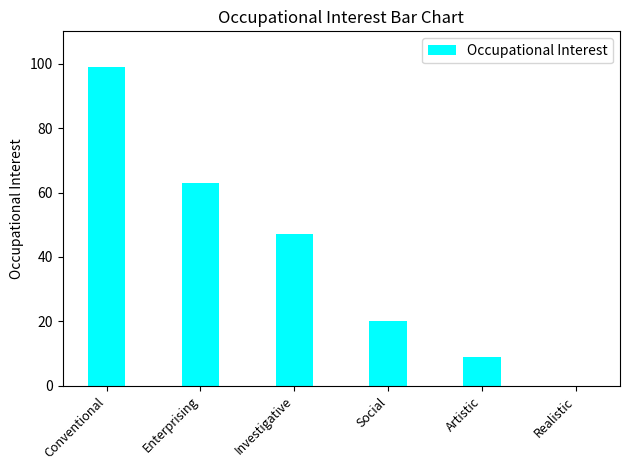

At which category does the chart reach its peak across all series?

Conventional